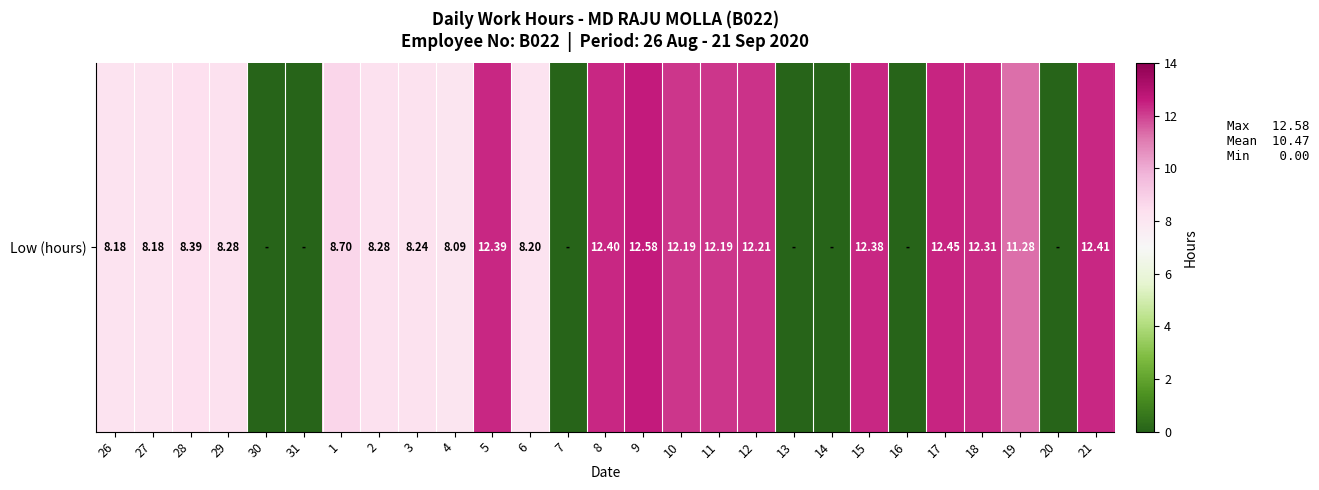

What is the difference between the values at 13 and 2?

8.3